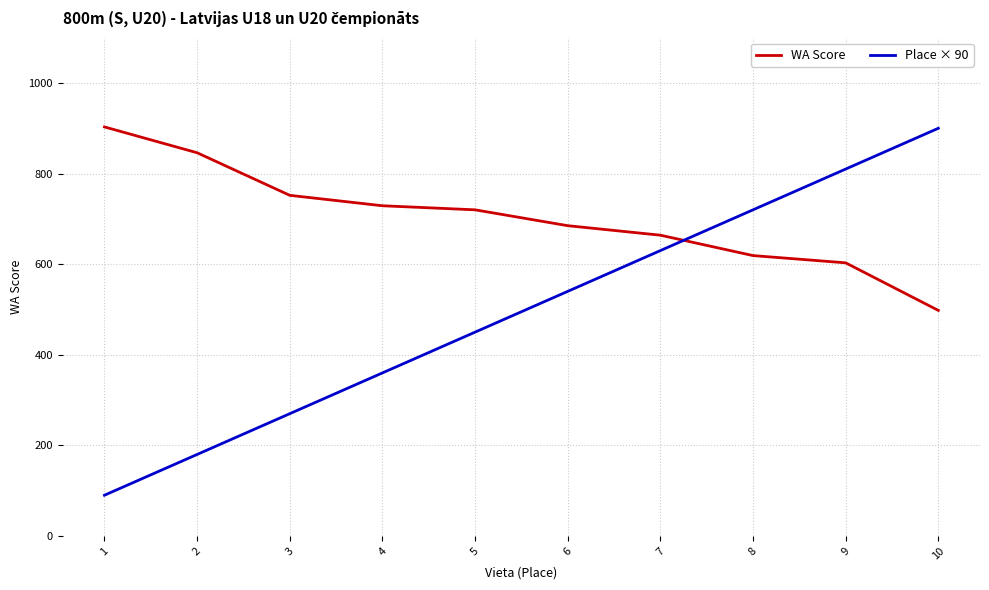

List the series in order of their overall mean, highest first.

WA Score, Place × 90